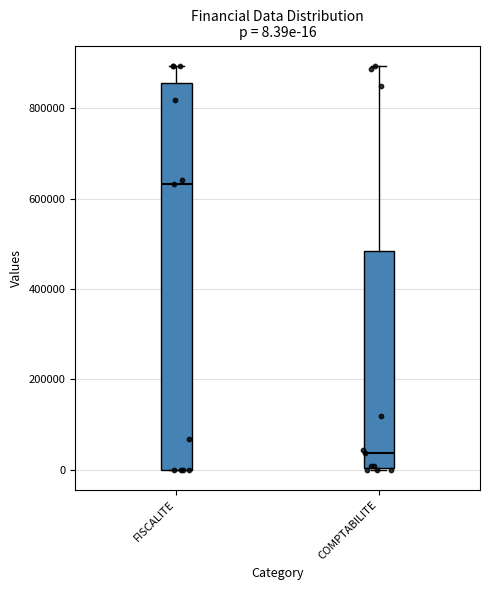

Comparing the boxes themselves (not the whiskers), which one is the tallest?

FISCALITE